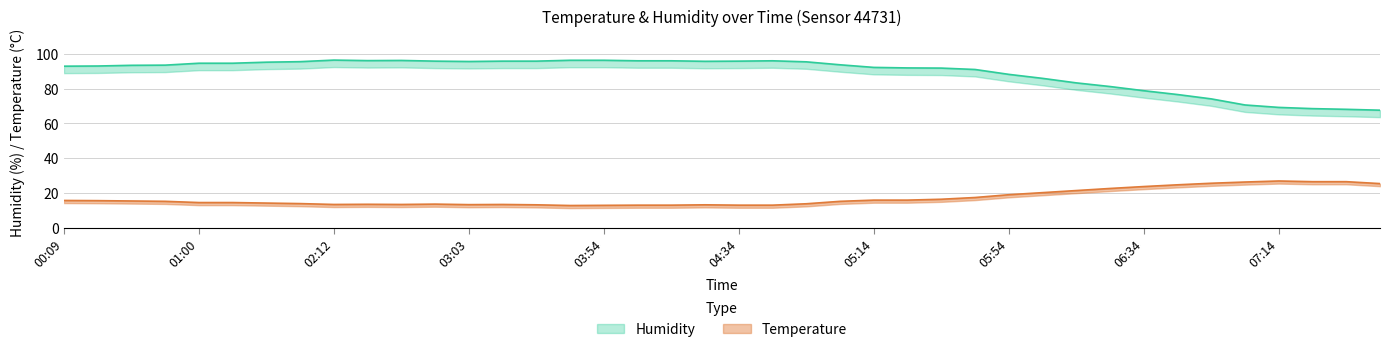

Reading right to left, extract all data points from this chart.

Temperature: 25.4	26.5	26.5	26.9	26.3	25.6	24.7	23.7	22.6	21.4	20.2	19.0	17.4	16.4	15.9	15.9	15.2	13.8	13.0	13.0	13.2	13.0	13.0	12.9	12.8	13.2	13.4	13.3	13.6	13.4	13.5	13.4	13.9	14.2	14.5	14.5	15.2	15.4	15.6	15.7
Humidity: 67.6	68.1	68.5	69.2	70.6	74.1	76.6	78.8	81.2	83.3	85.9	88.2	91.0	91.8	91.9	92.2	93.7	95.4	96.0	95.8	95.7	96.0	96.0	96.3	96.3	95.8	95.8	95.6	95.8	96.2	96.1	96.4	95.5	95.2	94.6	94.6	93.5	93.4	93.0	92.9